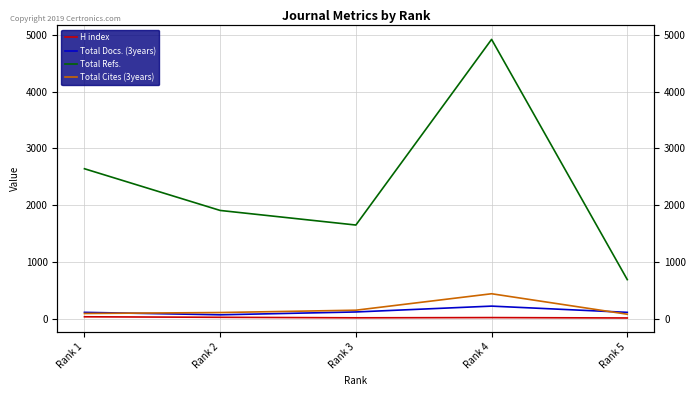

Which has a higher value, Rank 2 or Rank 3?

Rank 2